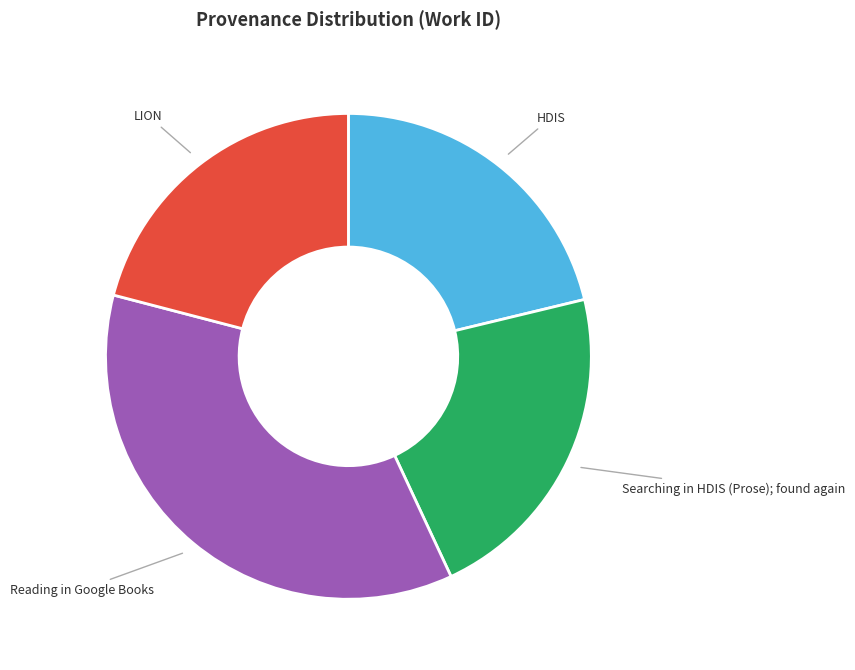

Does any single category account for the majority?

No